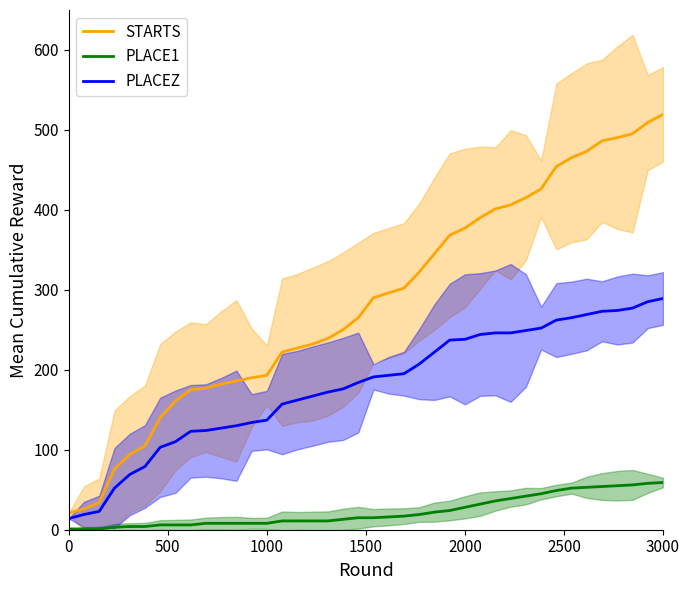

True or false: PLACE1 and PLACEZ intersect in this chart.

False